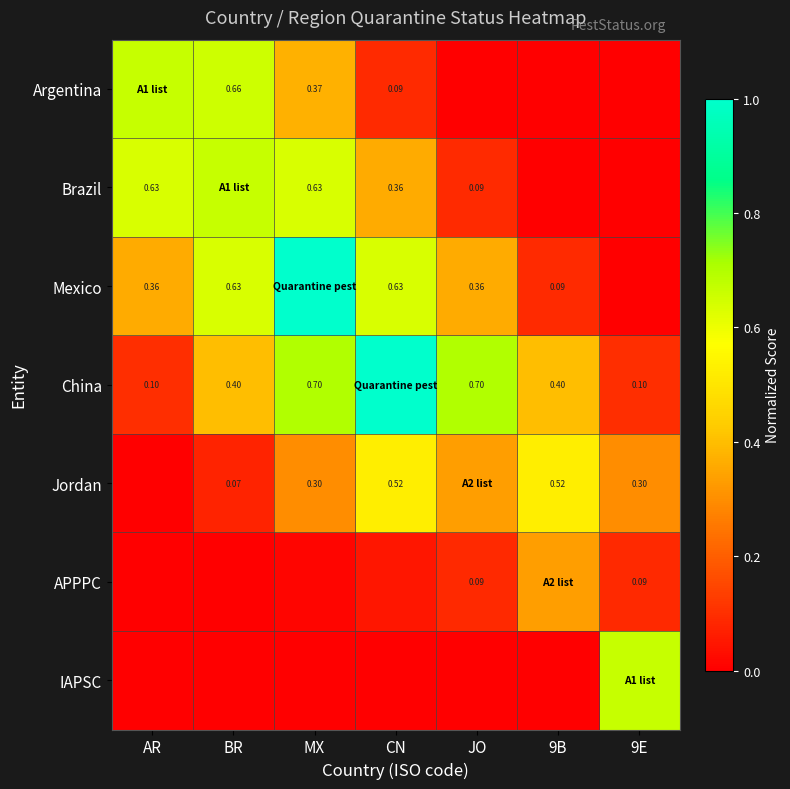

What is the difference between the APPPC values at 9B and JO?

0.2